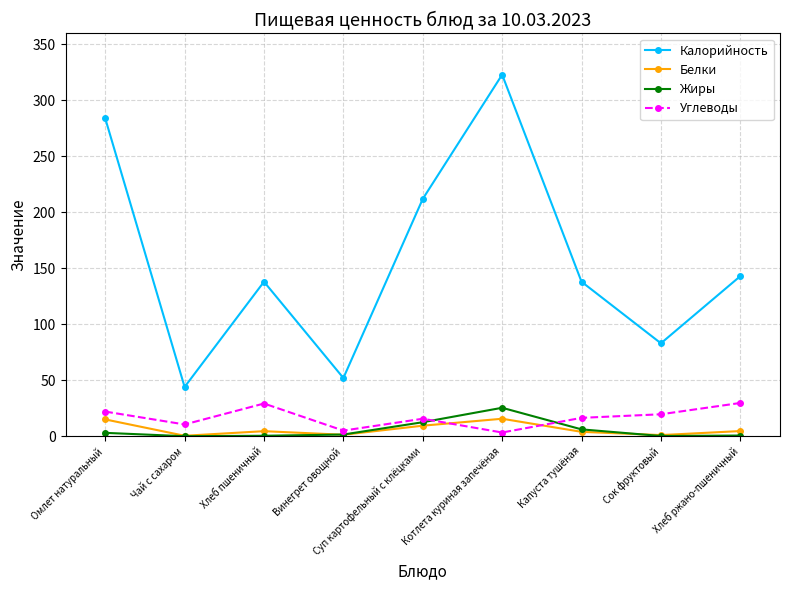

Between Омлет натуральный and Хлеб пшеничный, which series saw the biggest shift?

Калорийность